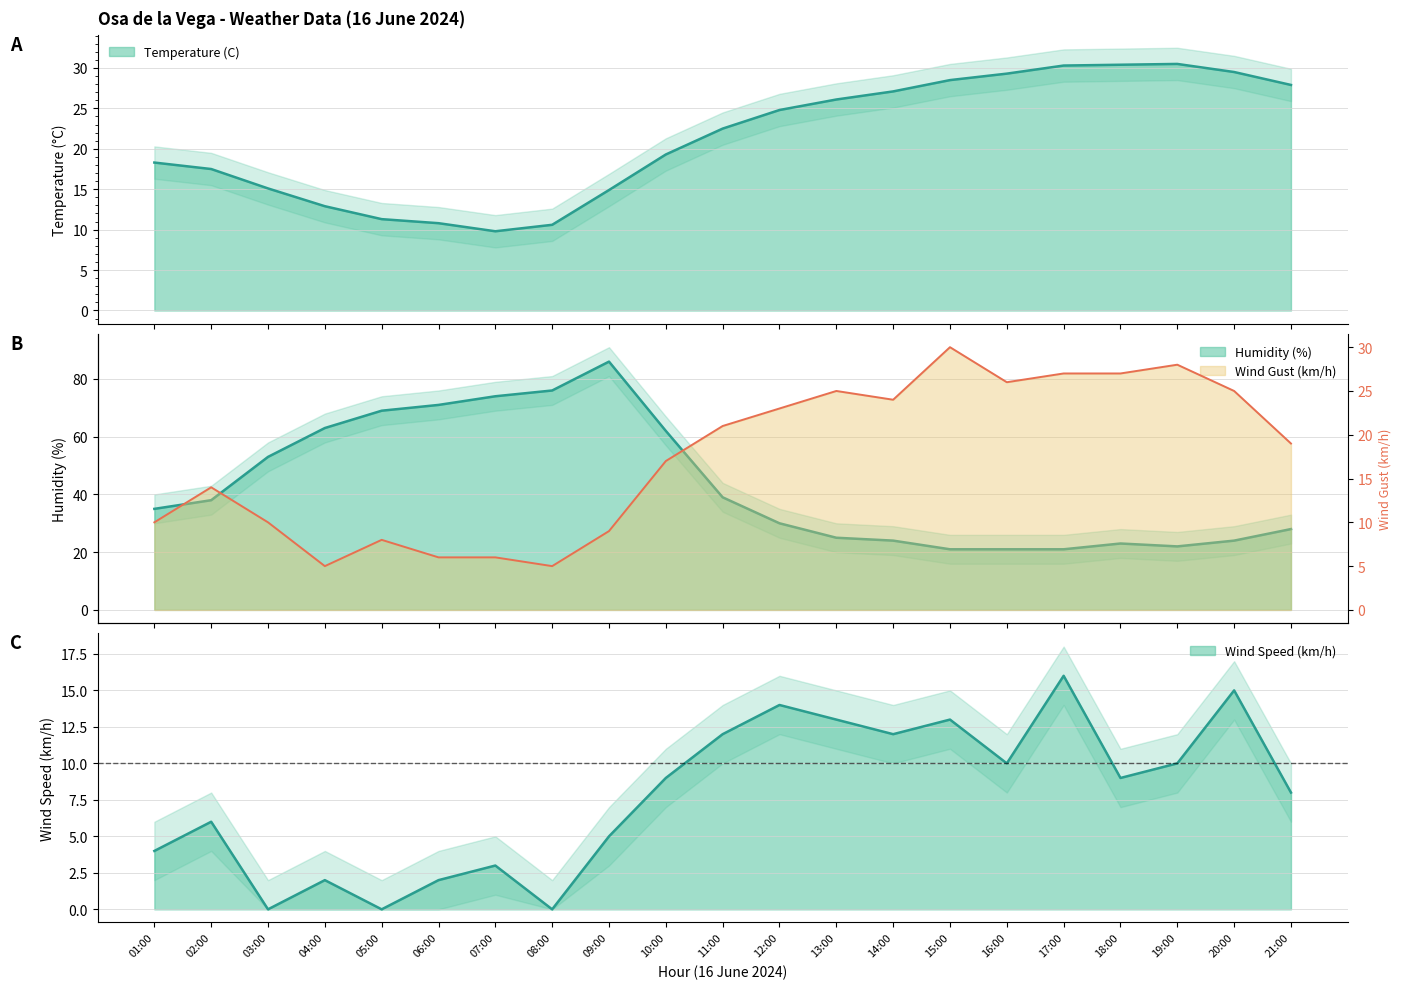

What position from the left is 06:00?

6